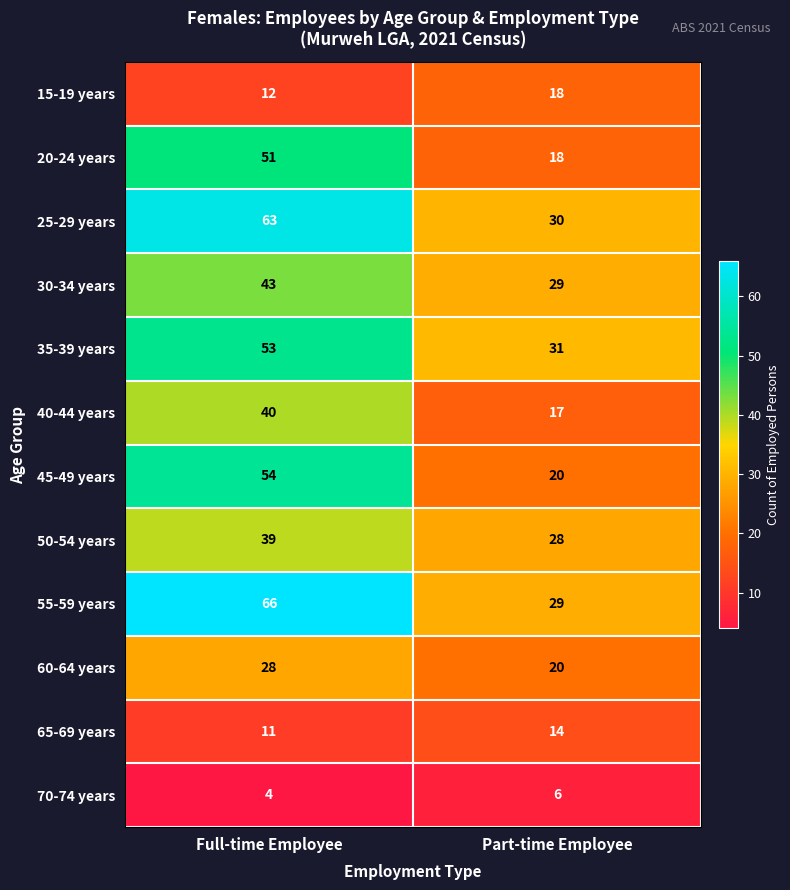

Count the number of categories in the chart.

2